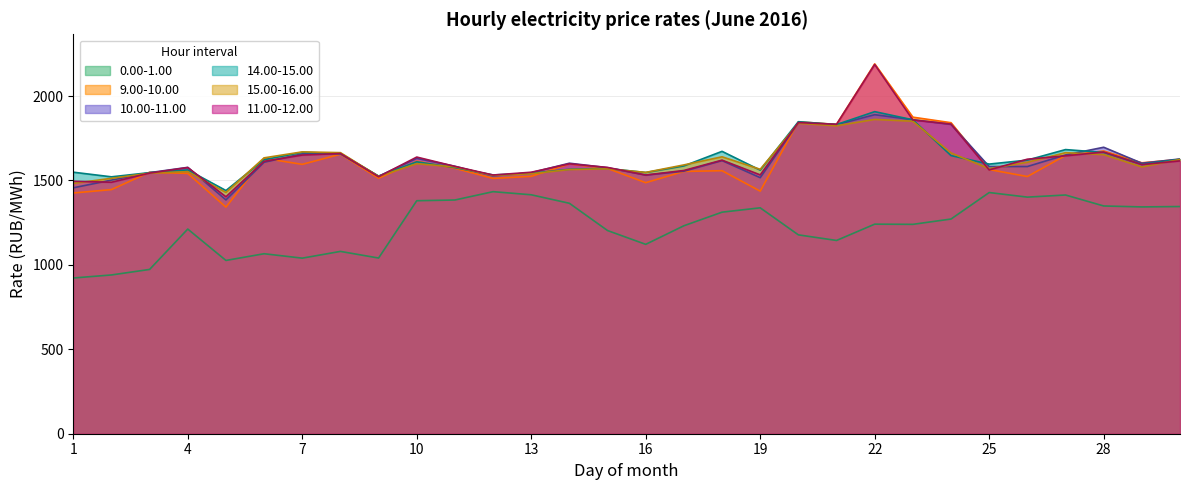

Does the chart have visible grid lines?

Yes